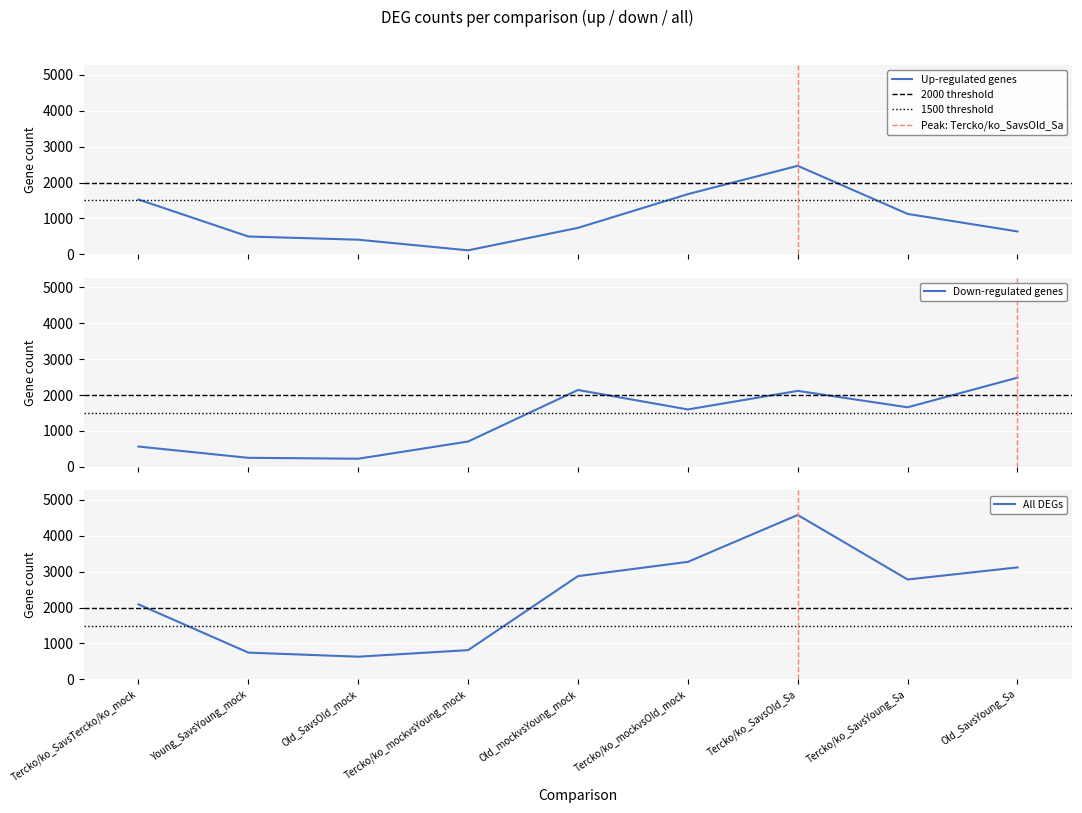

What is the value of the all point at the 2nd from the left?

746